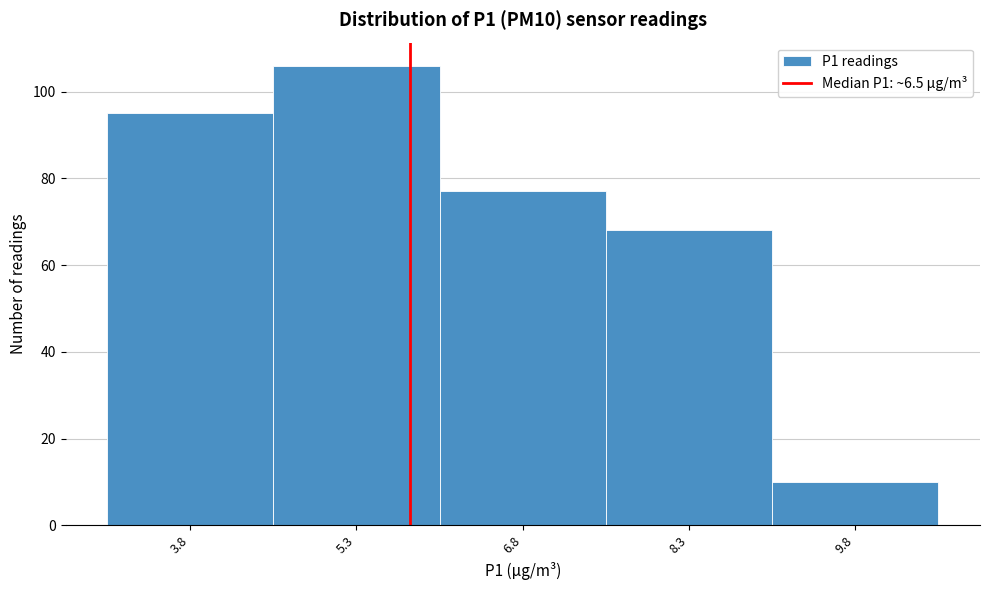

Reading left to right, what are all the values shown in this chart?

95	106	77	68	10